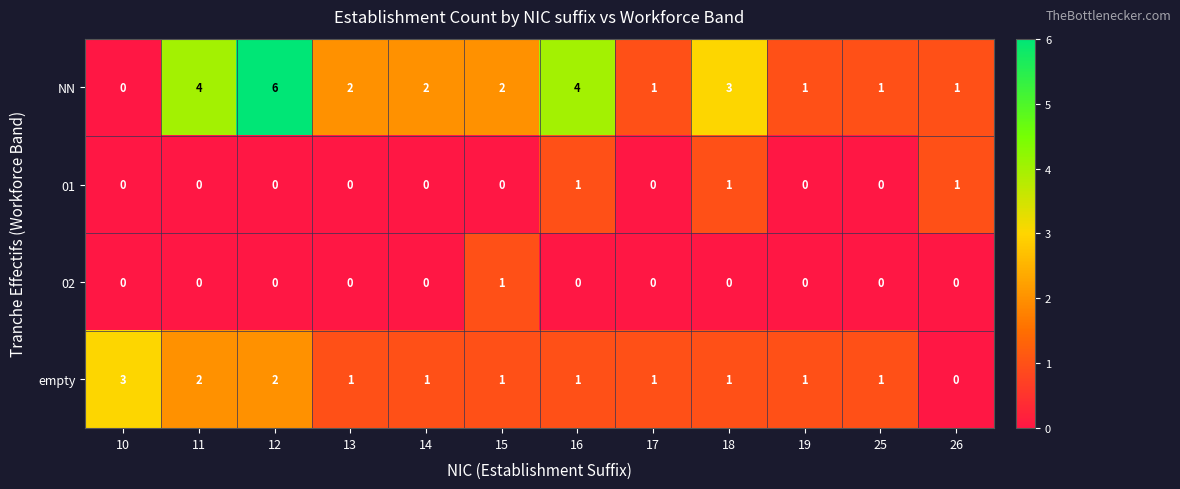

Which series has the largest range (max minus min)?

NN